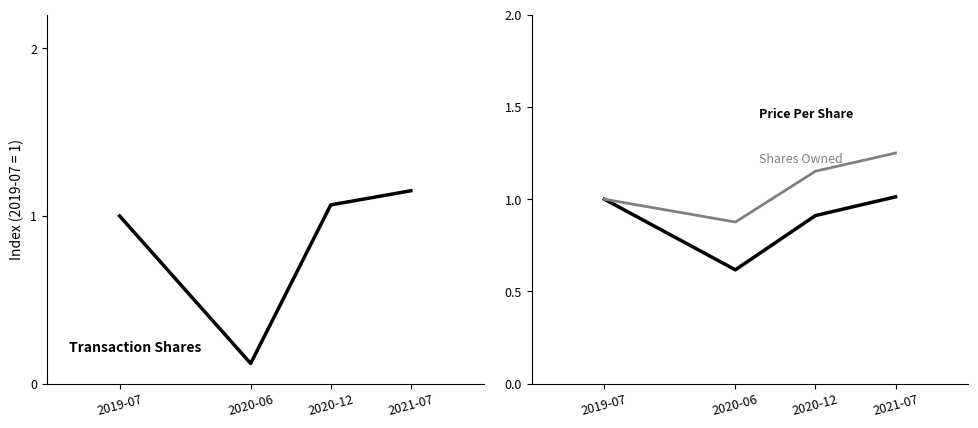

List the series in order of their peak value, lowest first.

transactionPricePerShare, transactionShares, sharesOwnedFollowingTransaction